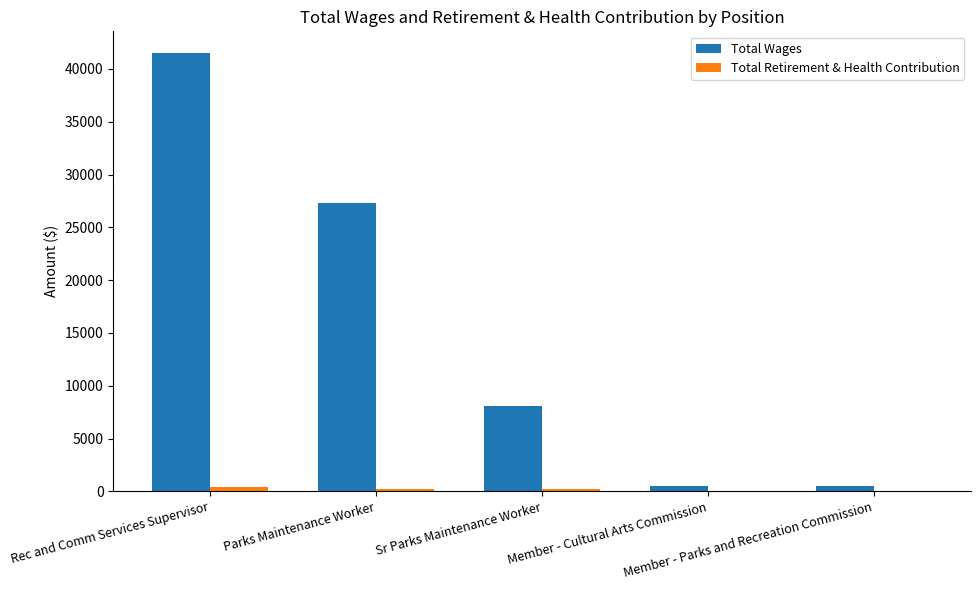

What is the maximum value for Total Wages?

41486